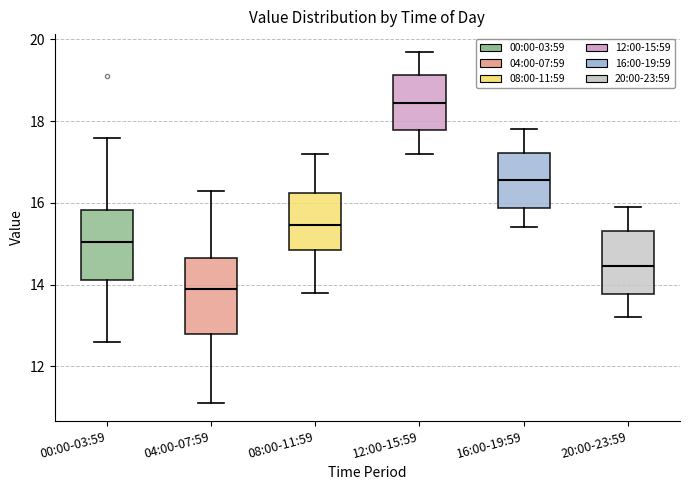

Reading left to right, transcribe this box plot: for each box, give where its median line is, the range the box spans, and where its two whiskers end, as read against the y-axis. The values are not printed on the chart, so give them approximately, as read against the axis.

00:00-03:59: median 15.0, box 14.2 to 15.8, whiskers 12.6 to 17.6
04:00-07:59: median 14.0, box 12.8 to 14.6, whiskers 11.2 to 16.4
08:00-11:59: median 15.4, box 14.8 to 16.2, whiskers 13.8 to 17.2
12:00-15:59: median 18.4, box 17.8 to 19.2, whiskers 17.2 to 19.8
16:00-19:59: median 16.6, box 15.8 to 17.2, whiskers 15.4 to 17.8
20:00-23:59: median 14.4, box 13.8 to 15.4, whiskers 13.2 to 16.0